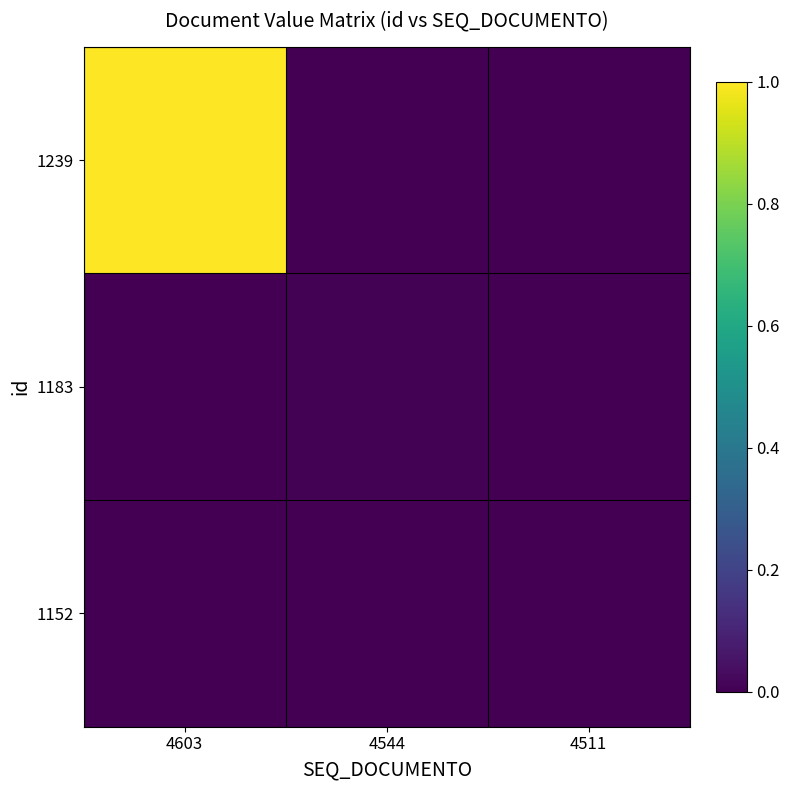

Which has a higher value, 4511 or 4603?

4603